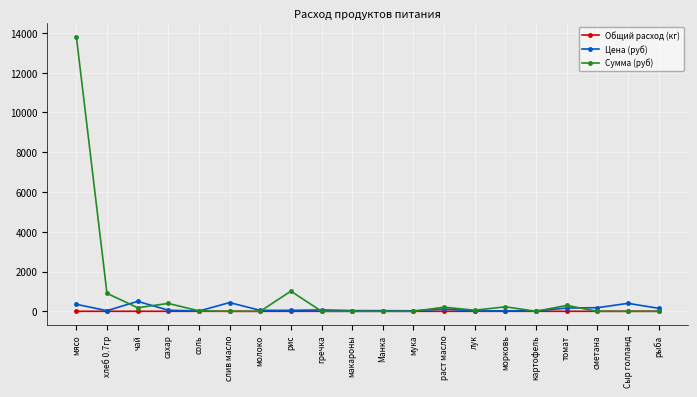

At which label does Сумма (руб) reach its peak?

мясо